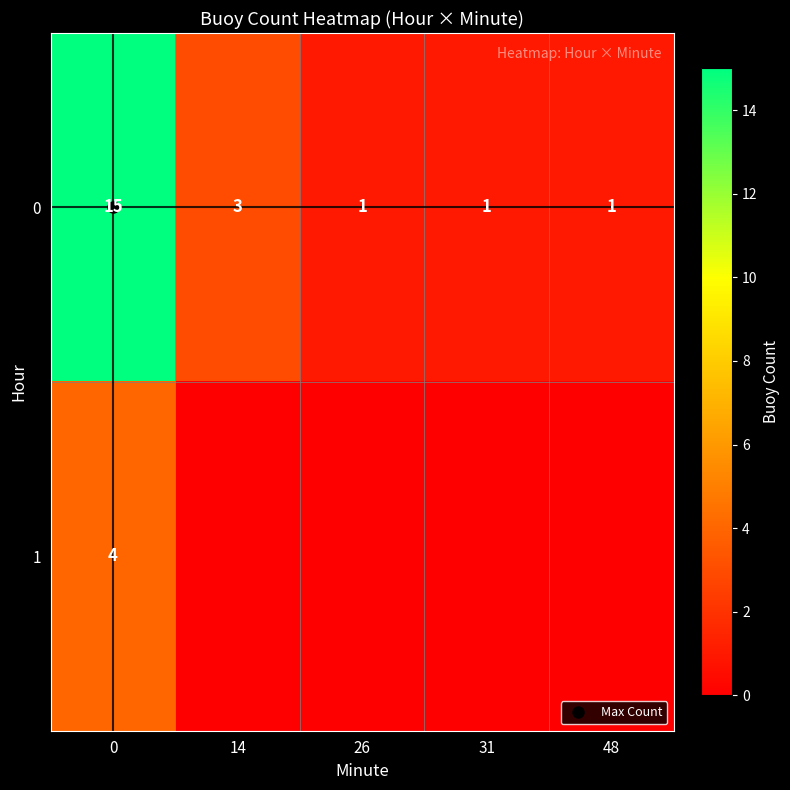

What is the maximum value shown in the chart?

15